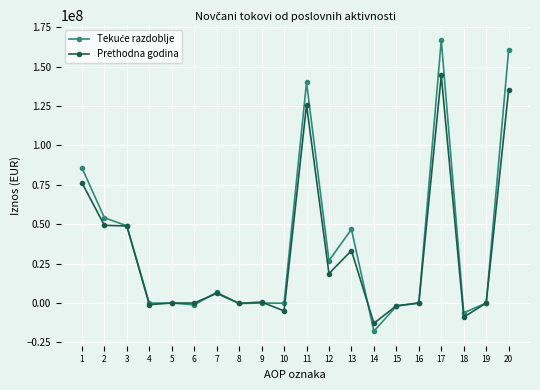

How many data points does each series have?

20